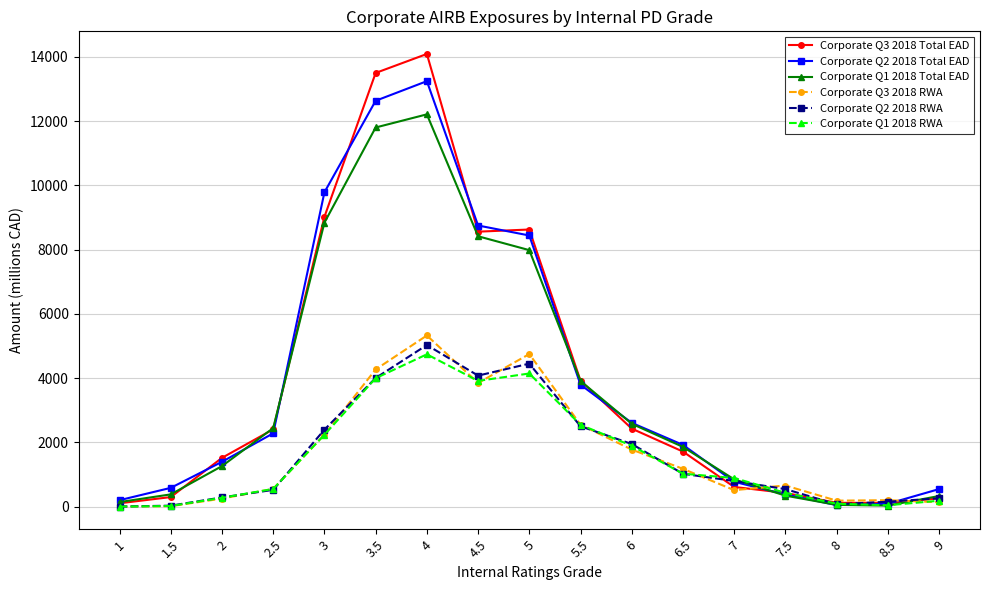

Where does the Corporate Q2 2018 Total EAD series first go above 1924?

2.5